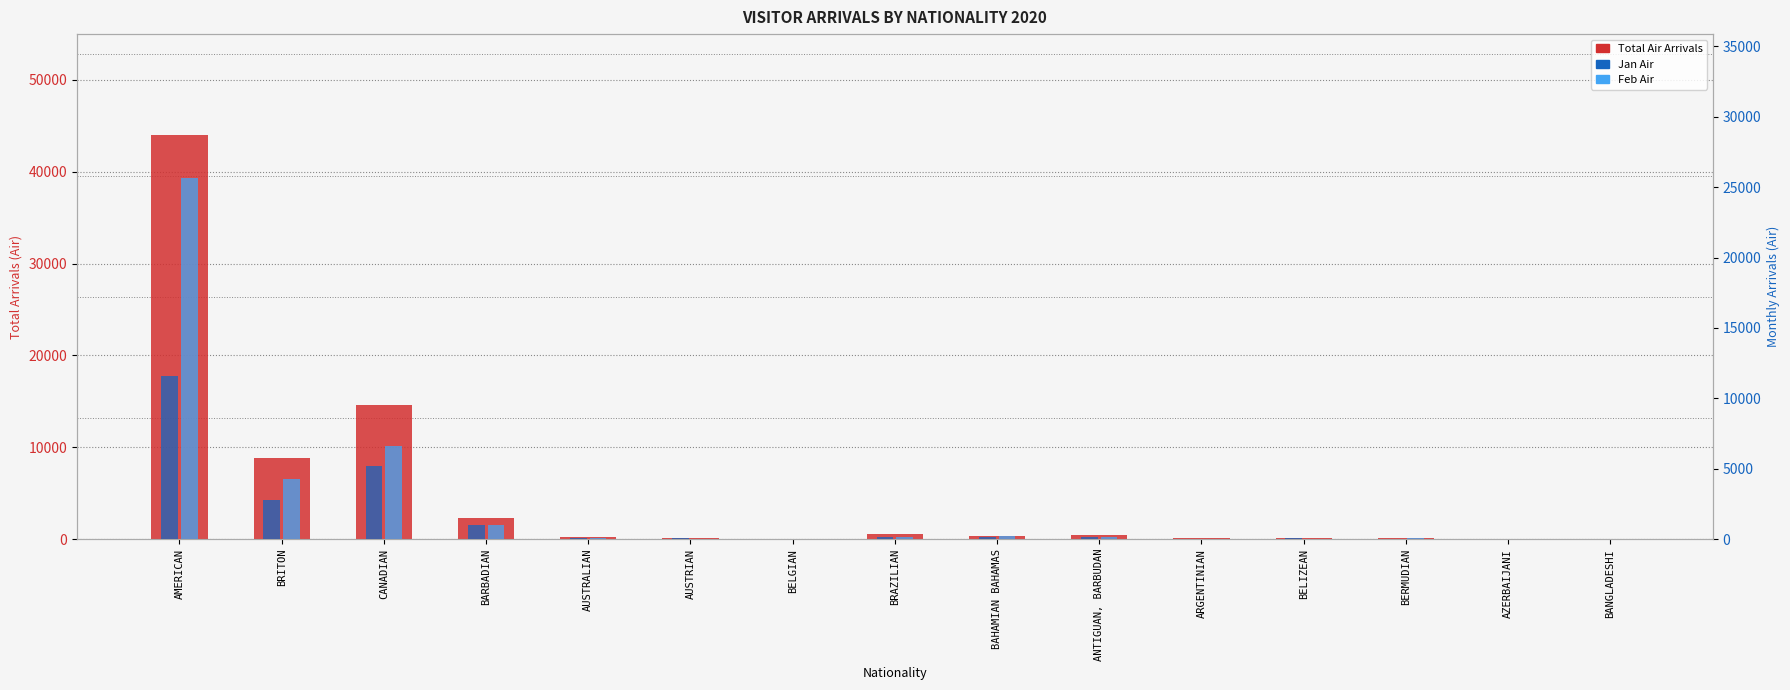

At which category does the chart reach its peak across all series?

AMERICAN